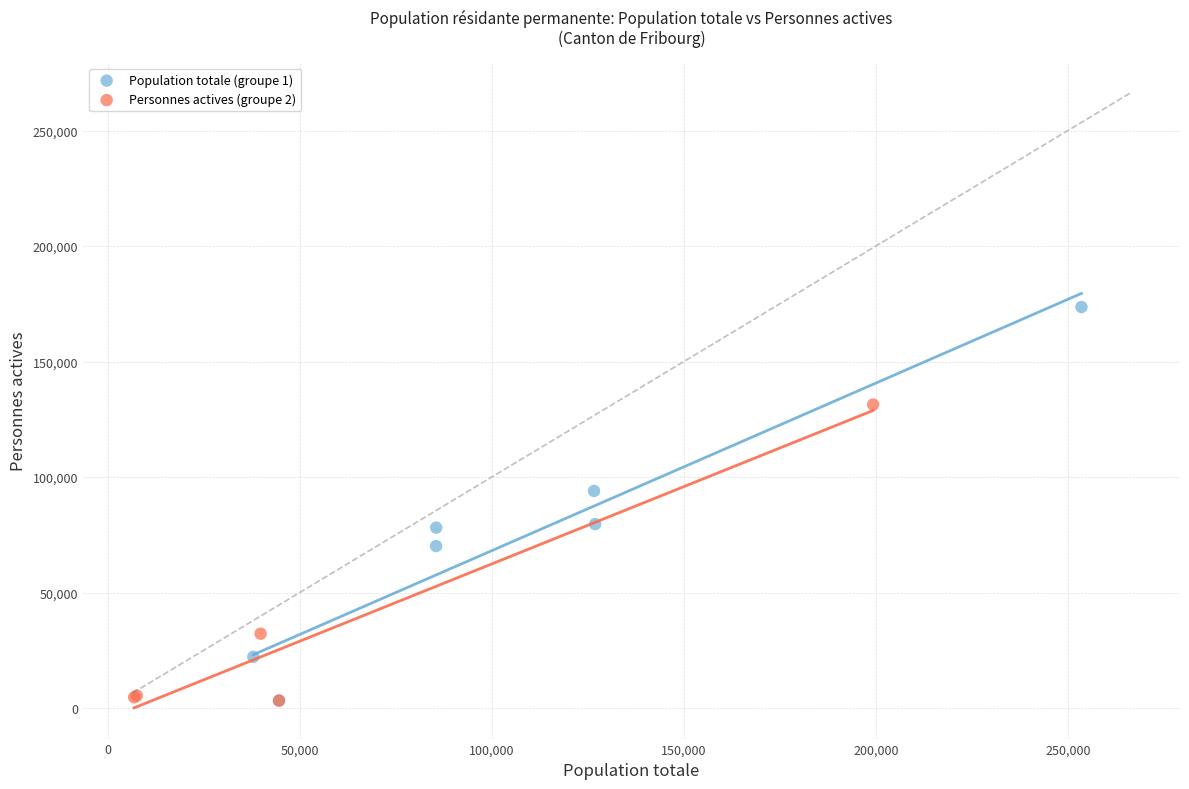

Which series reaches the maximum Y coordinate?

Population totale (groupe 1)